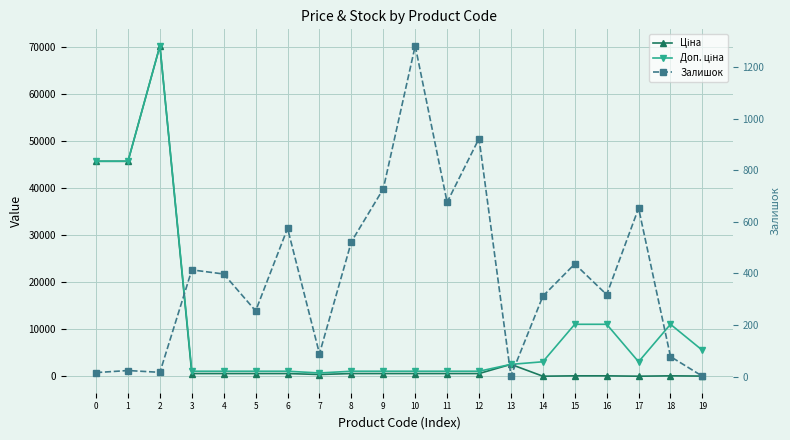

Which series has the widest spread of values?

Ціна